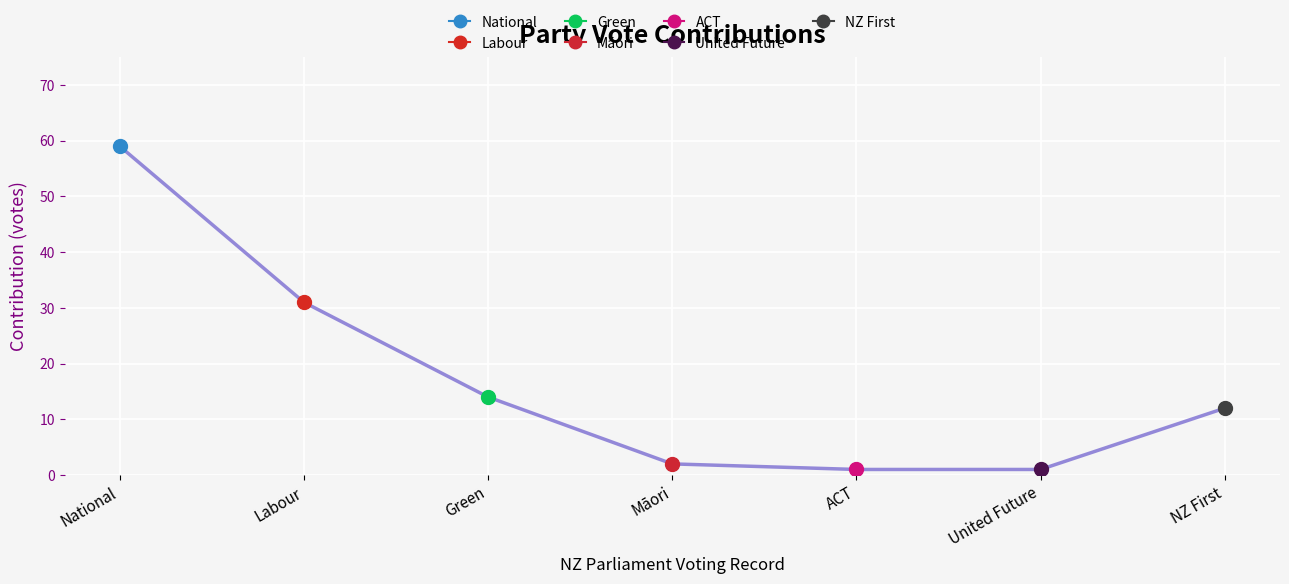

How many distinct data groups are displayed?

1